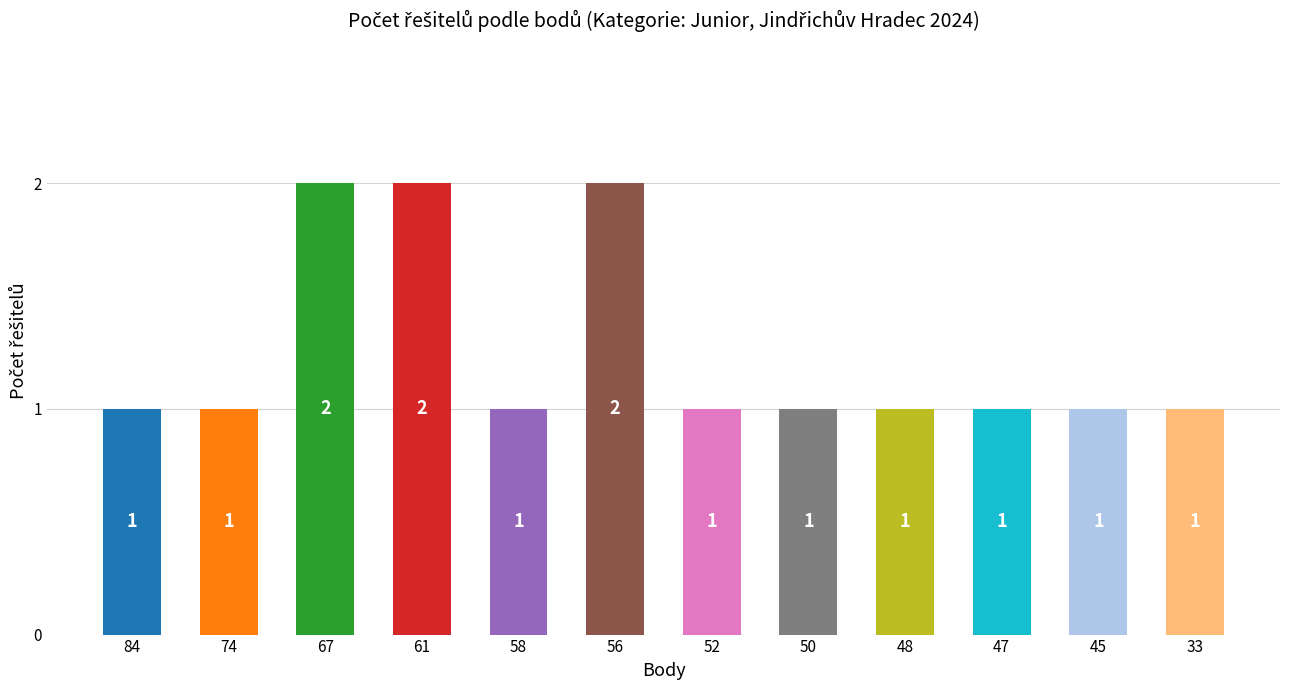

What is the value of the 2nd bar from the left?

1